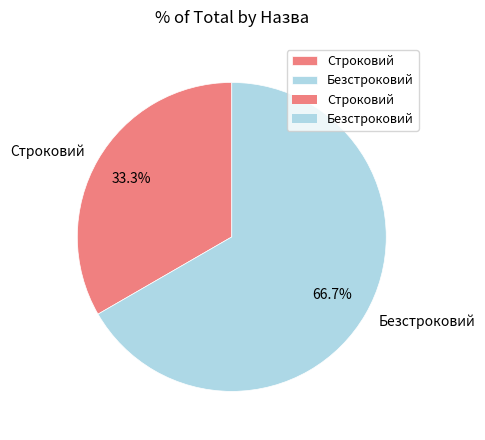

Is there a majority slice in this chart?

Yes